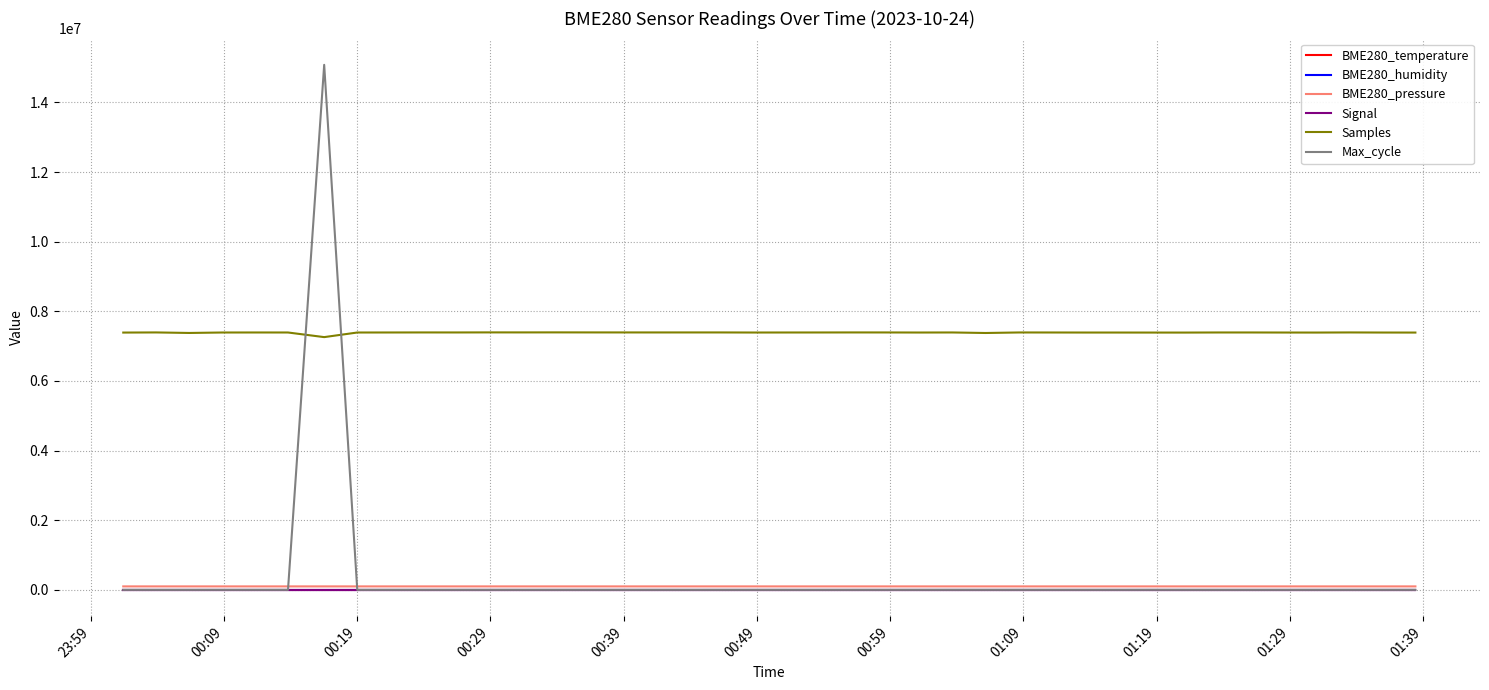

Which series has the largest total across all categories?

Samples